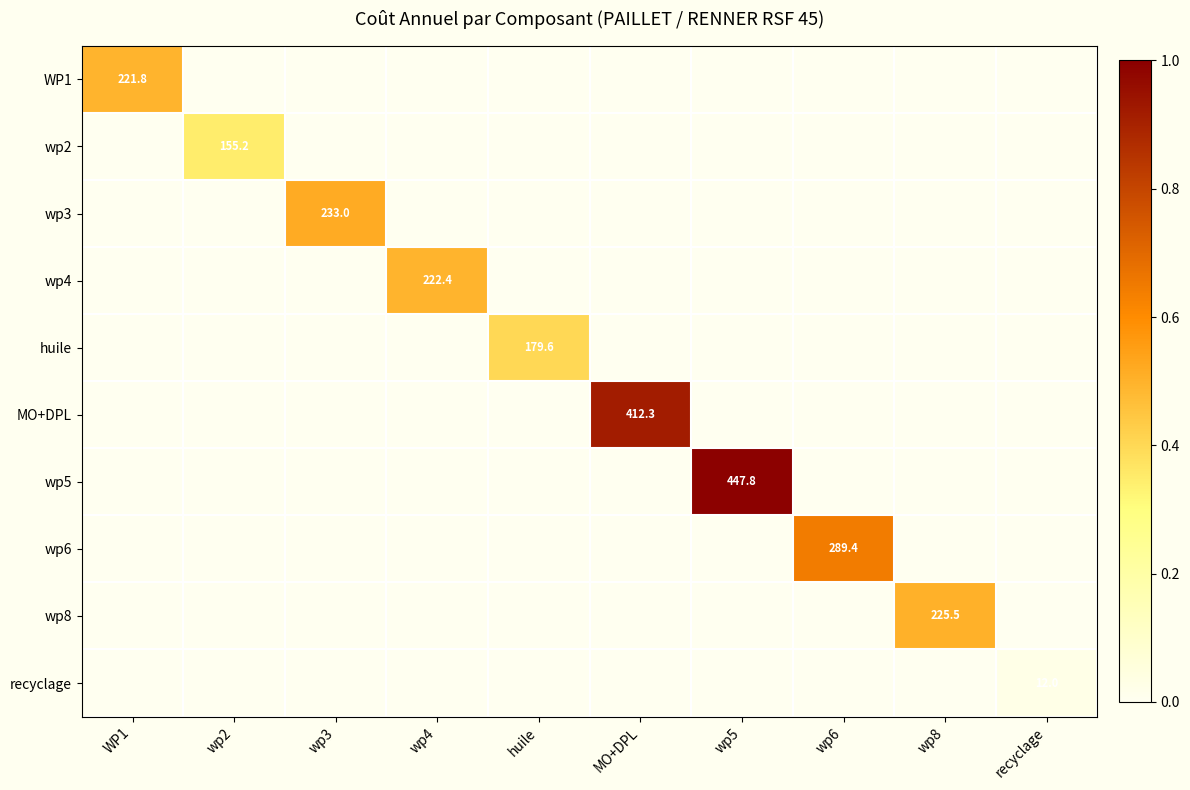

Is it true that MO+DPL equals 733.2 at MO+DPL?

False